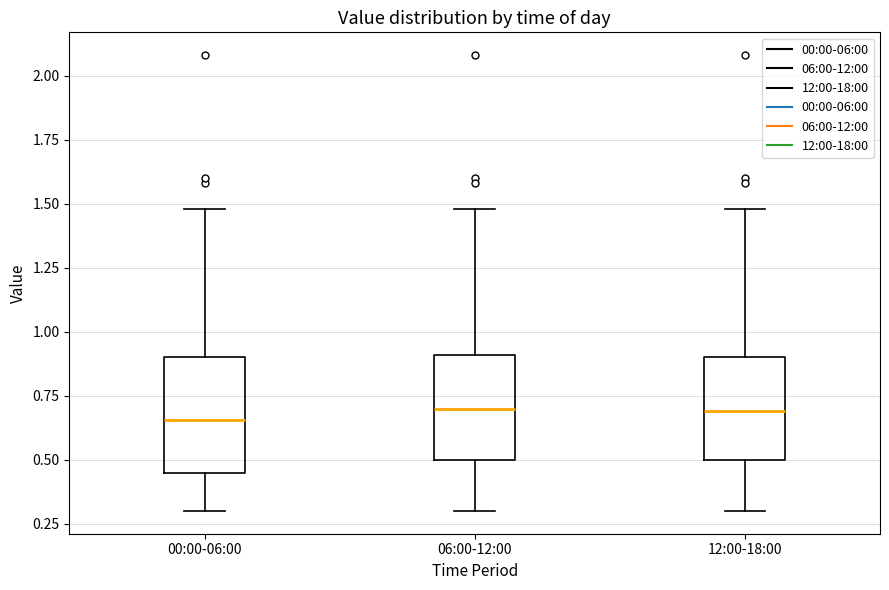

Reading left to right, read every box against the y-axis: the position of its median line, the range the box covers, and the ends of its whiskers. The values are not printed on the chart, so give them approximately, as read against the axis.

00:00-06:00: median 0.65, box 0.45 to 0.90, whiskers 0.30 to 1.50
06:00-12:00: median 0.70, box 0.50 to 0.90, whiskers 0.30 to 1.50
12:00-18:00: median 0.70, box 0.50 to 0.90, whiskers 0.30 to 1.50